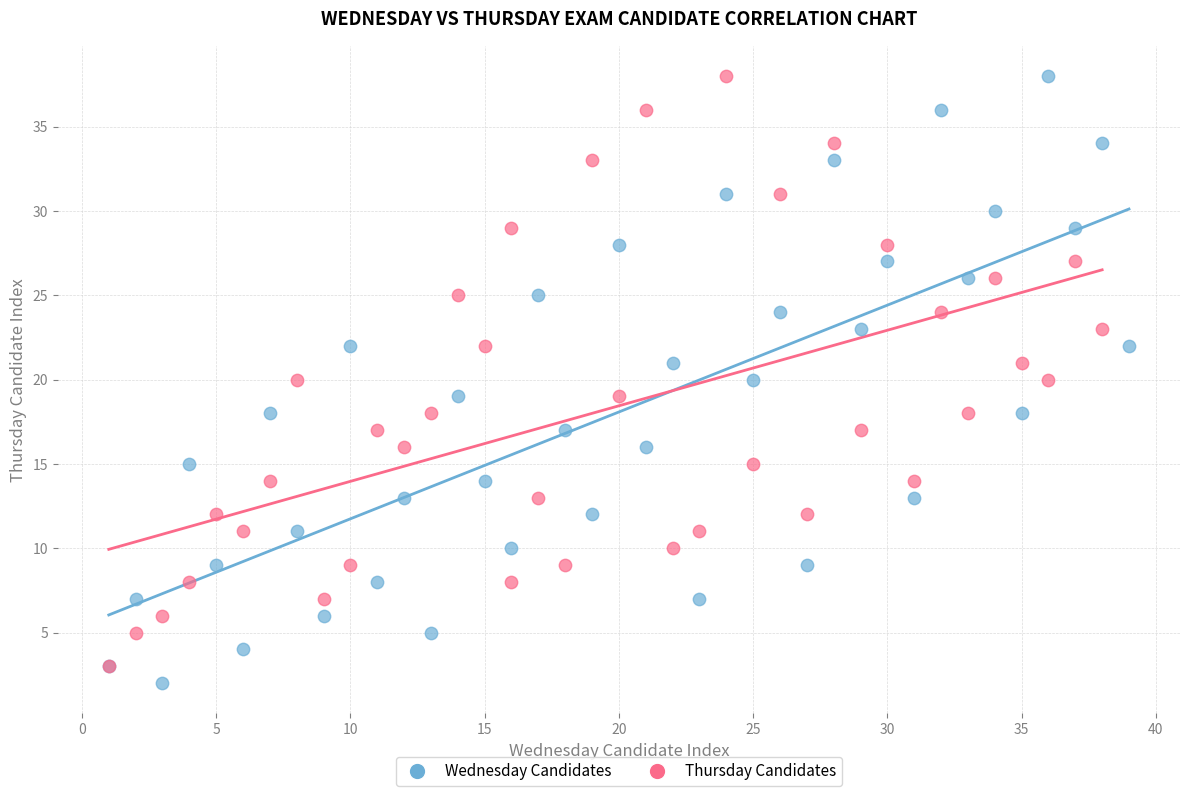

Which series has the widest spread of Y values?

Wednesday Candidates